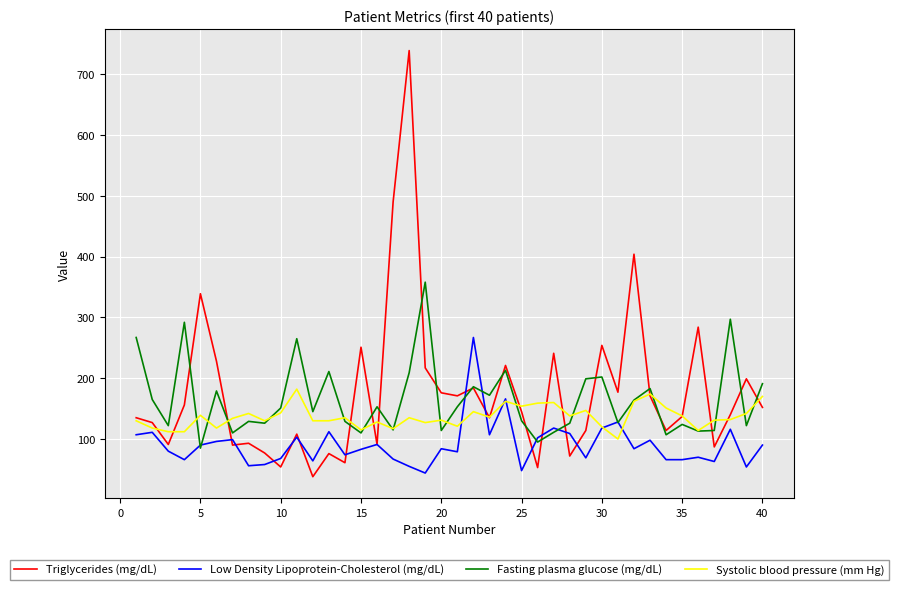

What is the highest value of the Fasting plasma glucose (mg/dL) series?

358